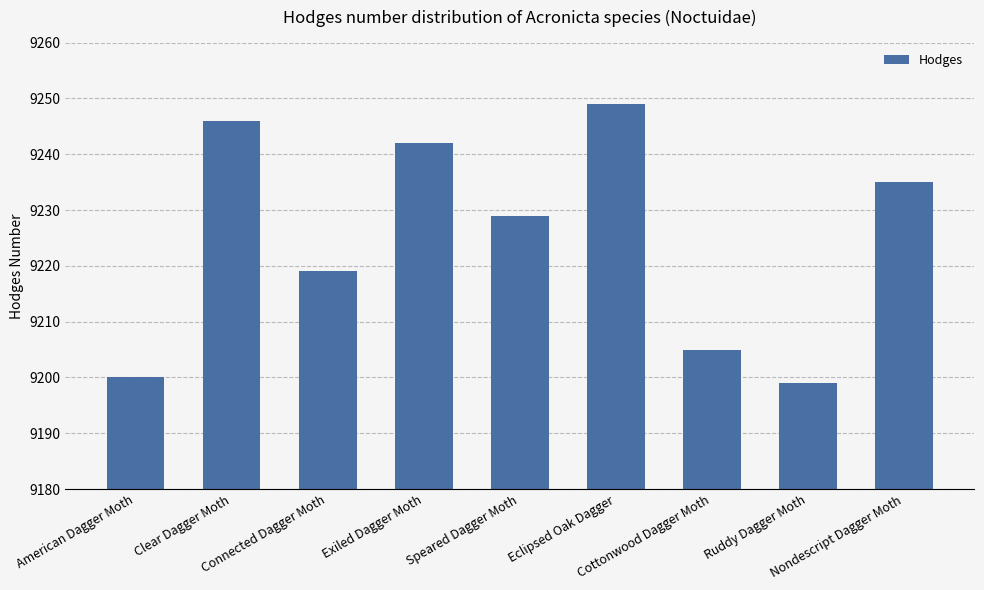

What is the label of the 2nd bar from the left?

Clear Dagger Moth